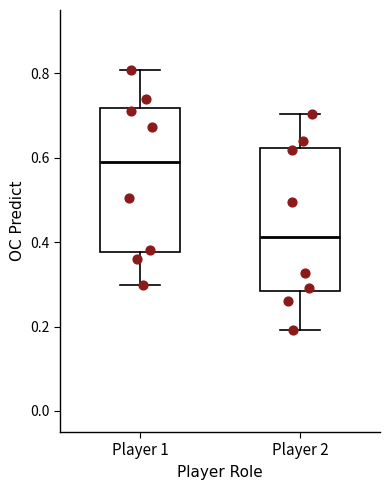

Reading left to right, transcribe this box plot: for each box, give where its median line is, the range the box spans, and where its two whiskers end, as read against the y-axis. The values are not printed on the chart, so give them approximately, as read against the axis.

Player 1: median 0.58, box 0.38 to 0.72, whiskers 0.30 to 0.80
Player 2: median 0.42, box 0.28 to 0.62, whiskers 0.20 to 0.70